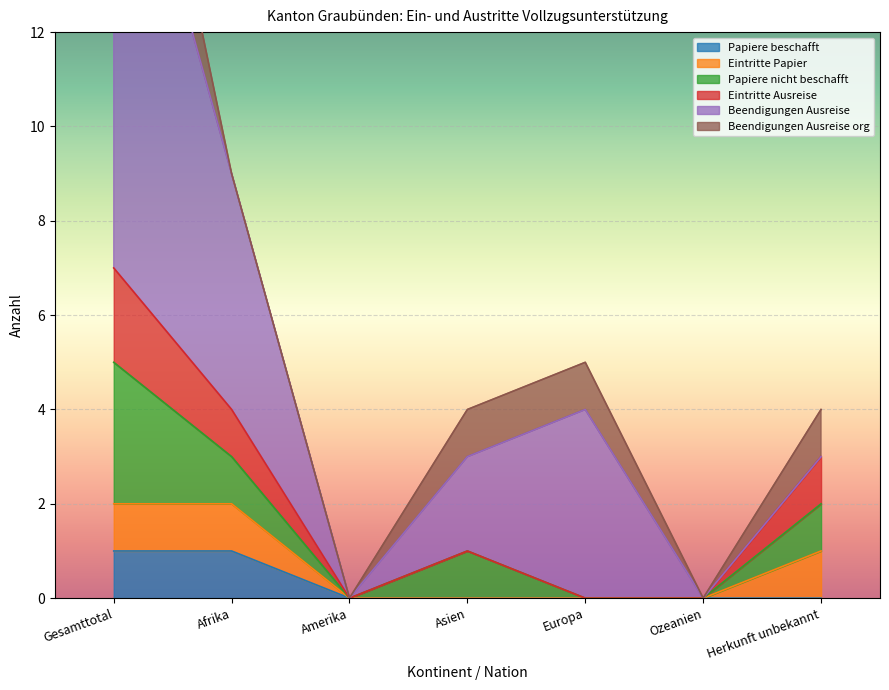

True or false: Beendigungen Ausreise and Eintritte Papier cross at least once.

False